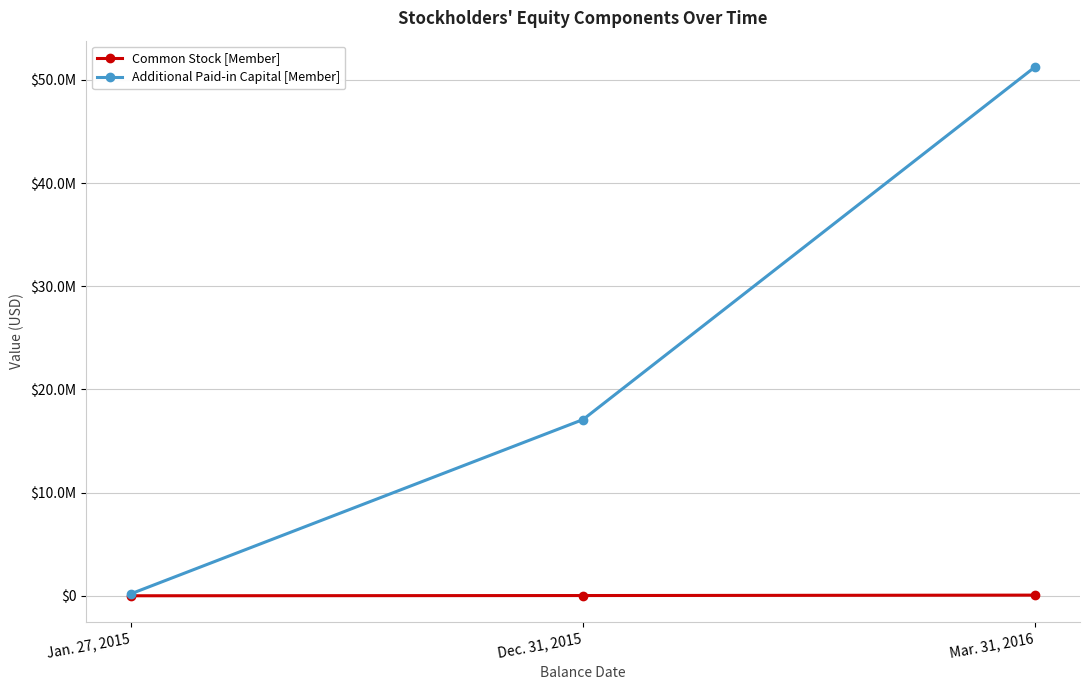

What is the label of the 1st point from the right?

Mar. 31, 2016